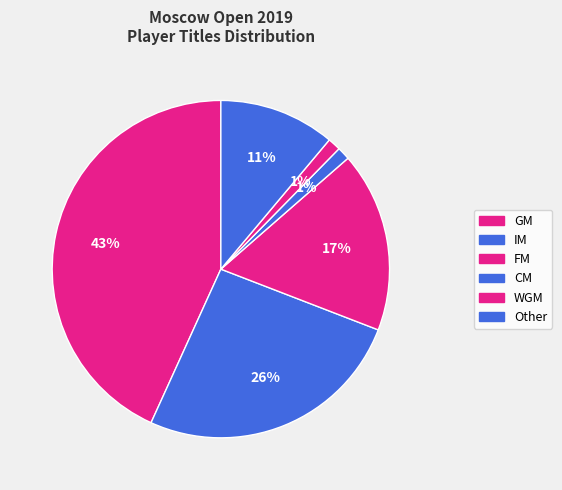

How many segments does this pie chart have?

6